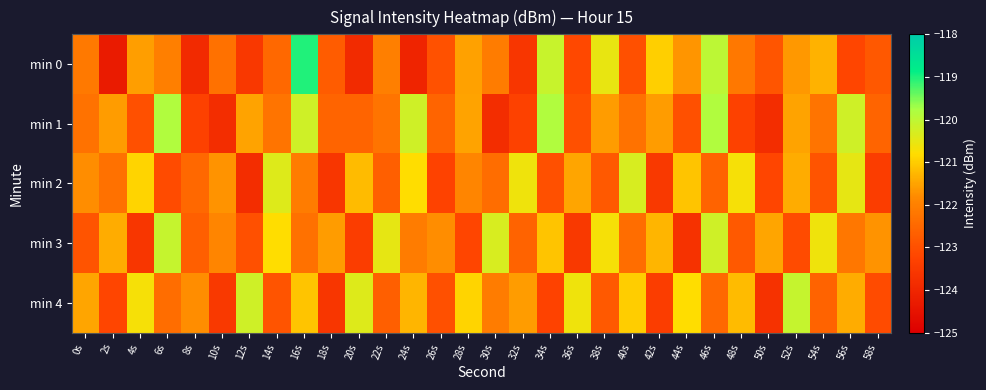

How many categories are shown in the chart?

30